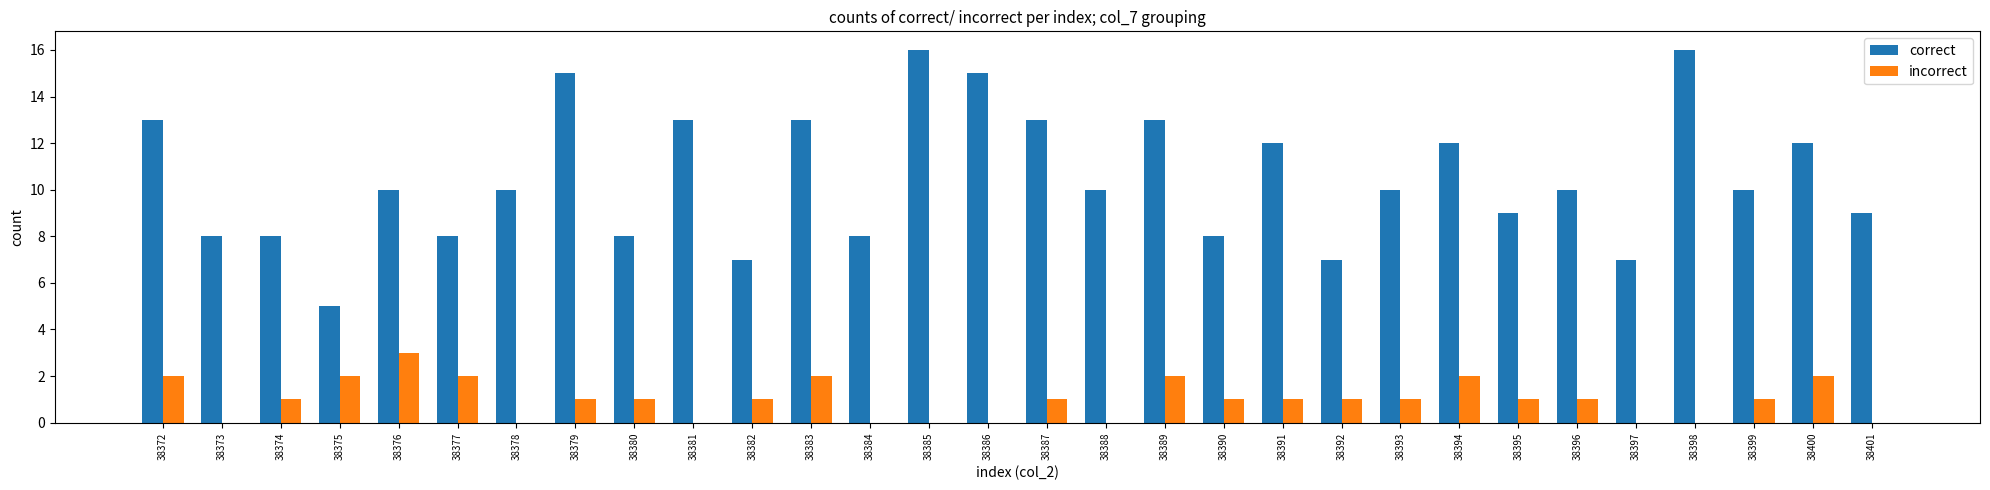

Between 38380 and 38383, which series saw the biggest shift?

correct